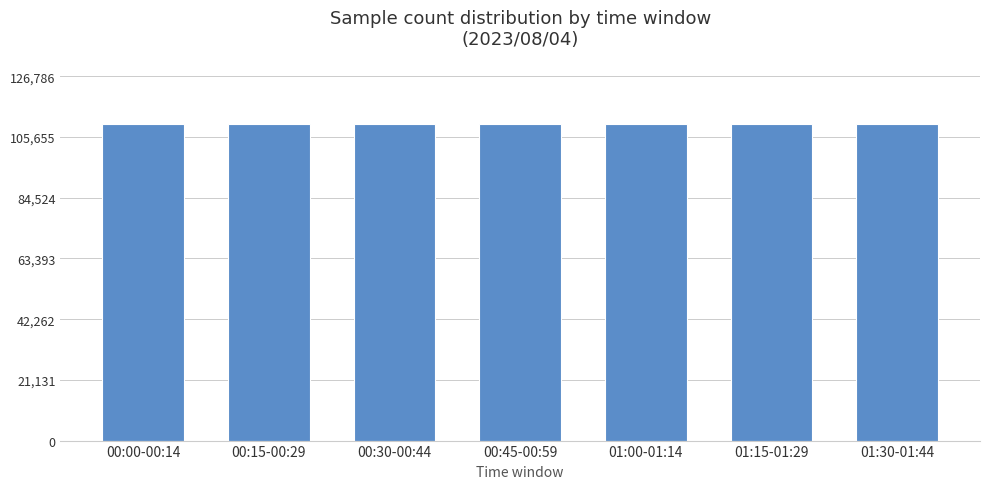

What is the value of the 6th bar from the left?

110206